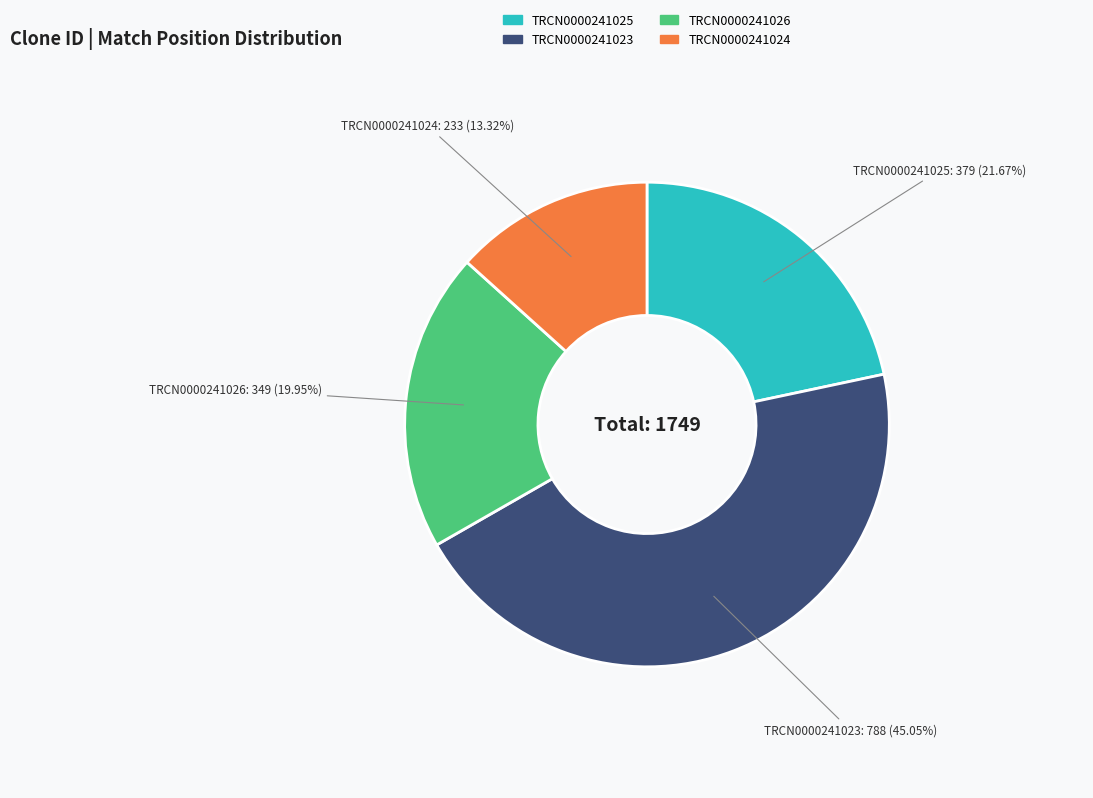

What is the largest slice in the pie chart?

TRCN0000241023